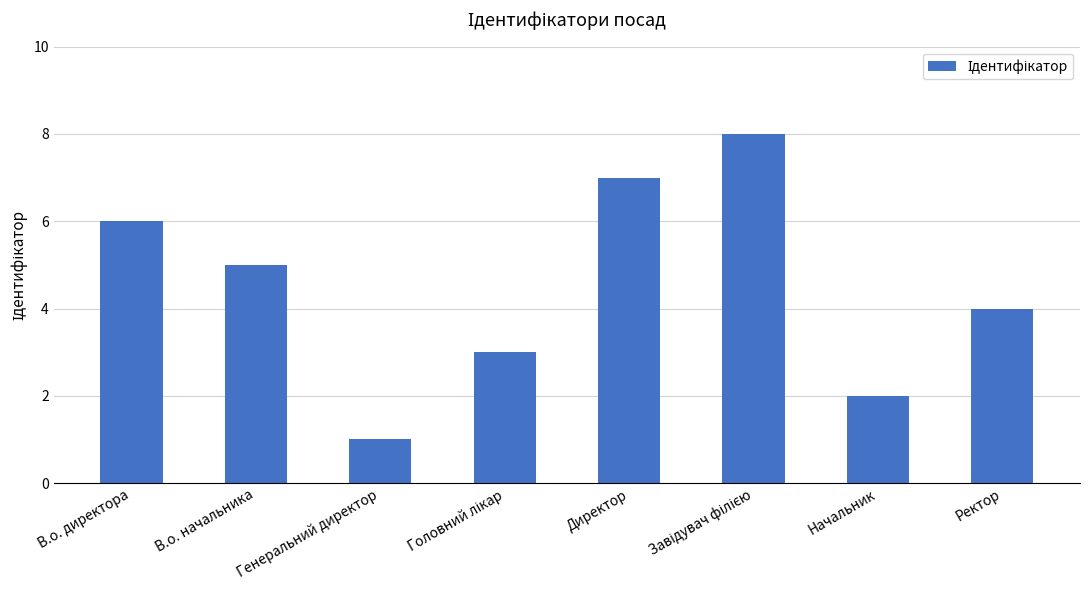

True or false: the data shows 4 at Ректор.

True